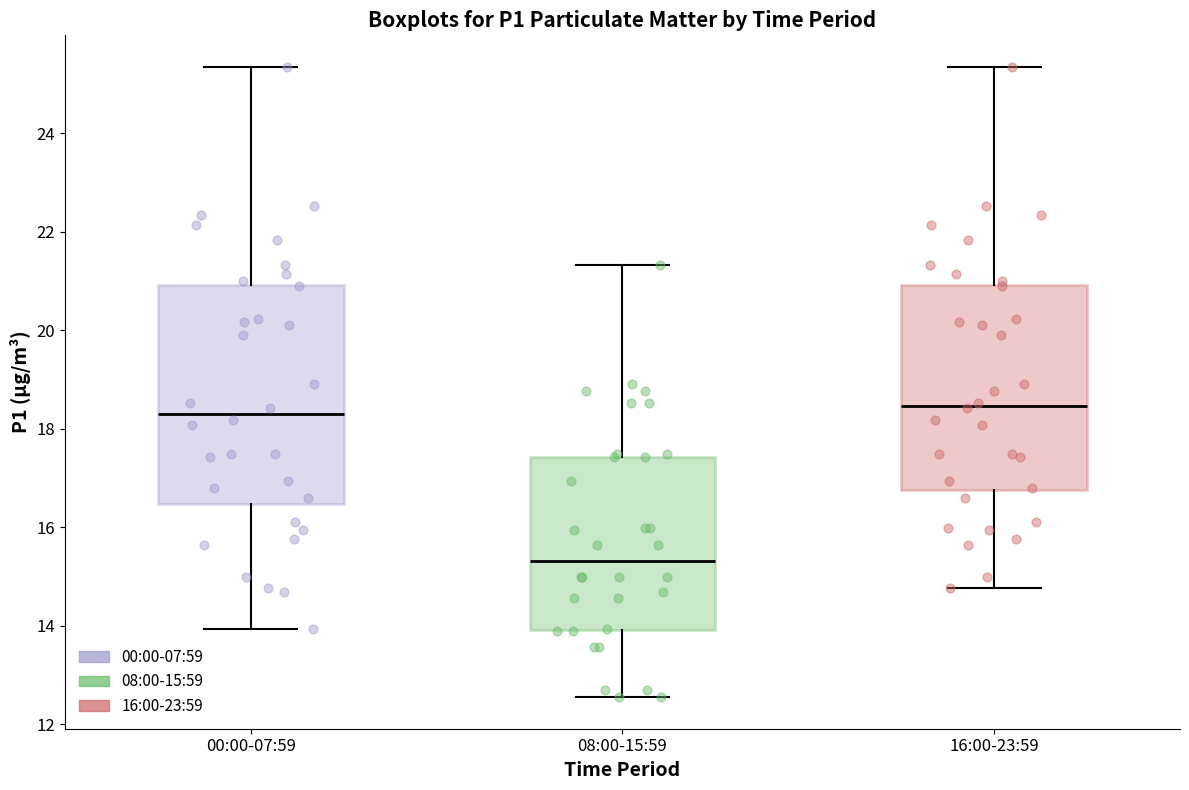

Comparing the boxes themselves (not the whiskers), which one is the tallest?

00:00-07:59